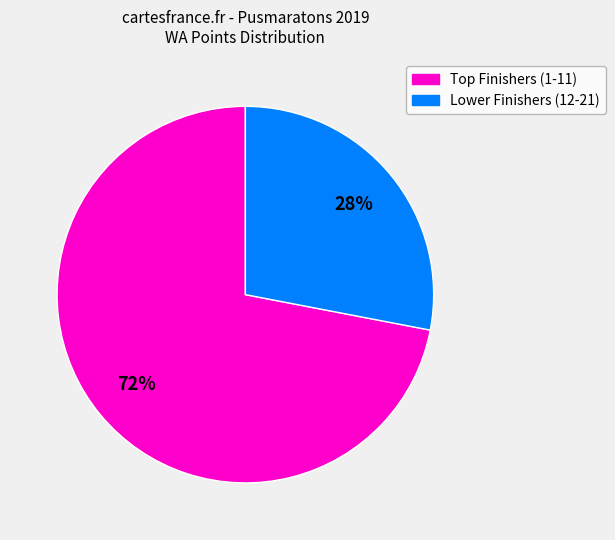

To the nearest percent, what is the average slice percentage?

50%